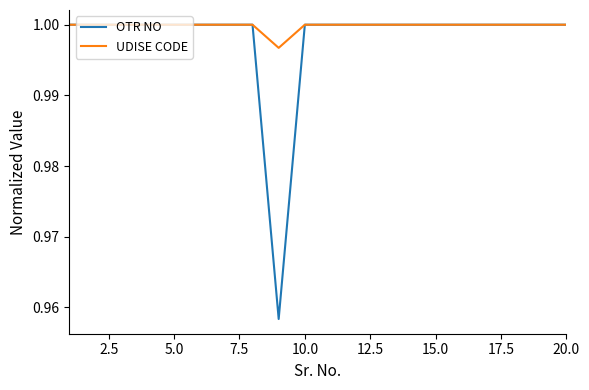

Which series has the largest total across all categories?

UDISE CODE